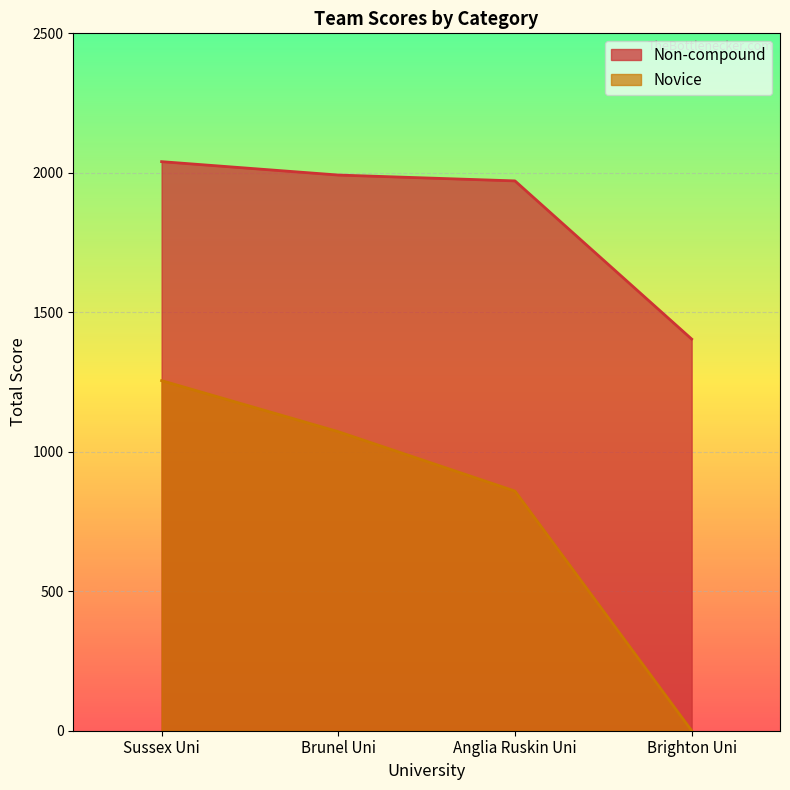

Is the value of Non-compound at Brunel Uni greater than the value of Novice at Brighton Uni?

Yes